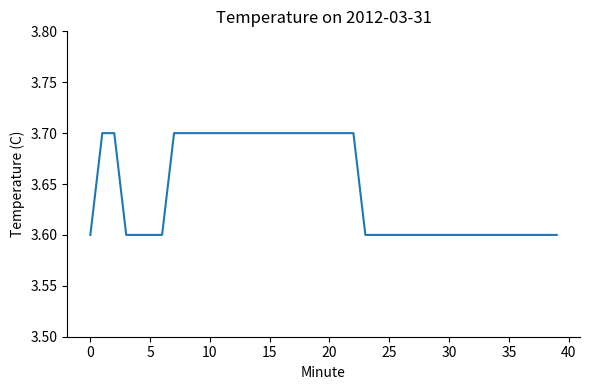

What is the smallest value displayed?

3.6